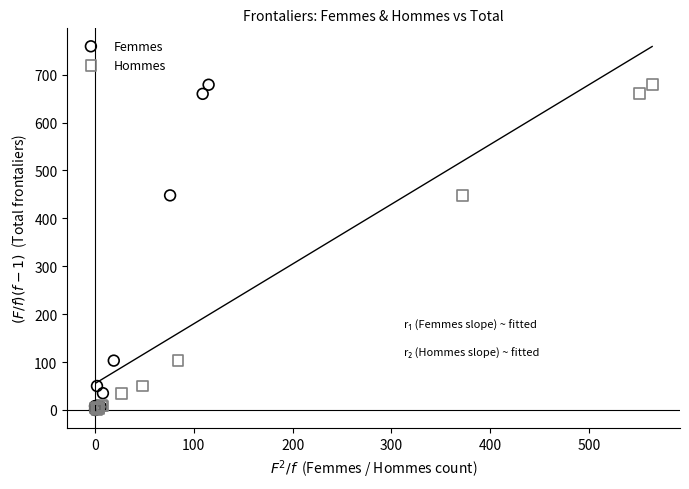

Which series has the largest Y range (max minus min)?

Femmes